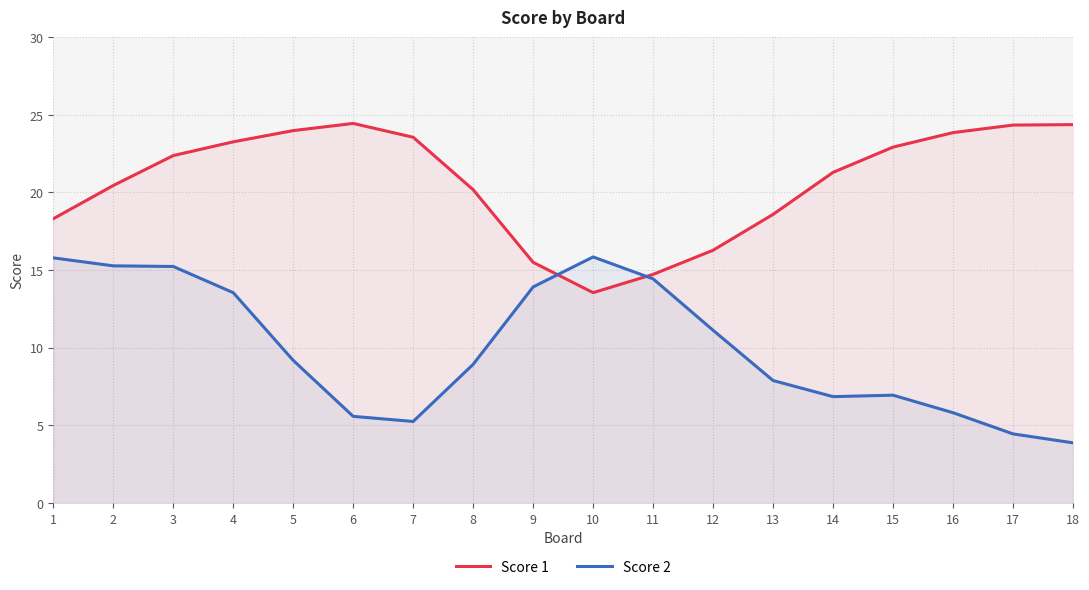

How many interior local valleys does the Score 2 series have?

2